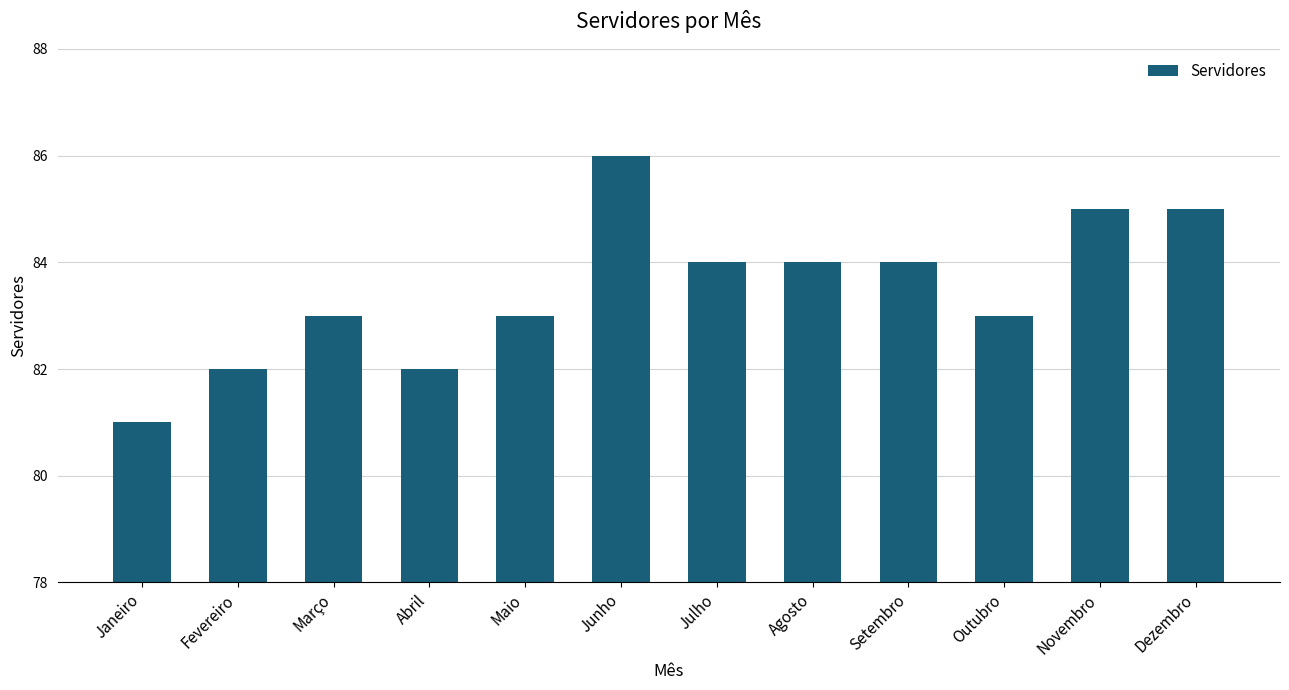

What is the label of the 2nd bar from the right?

Novembro